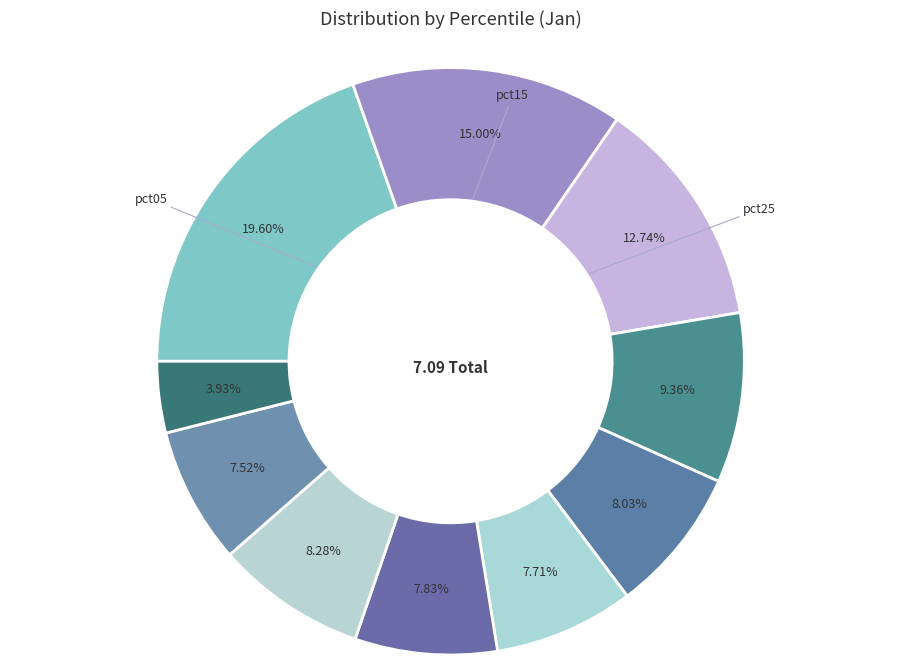

Which slice is the smallest?

pct95